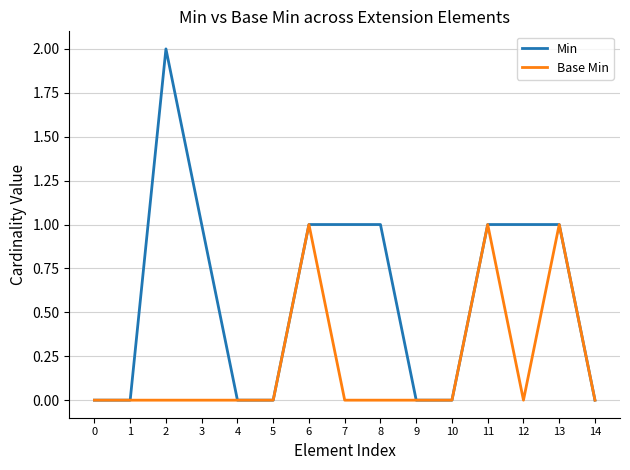

At which category does Min reach its first local peak?

2